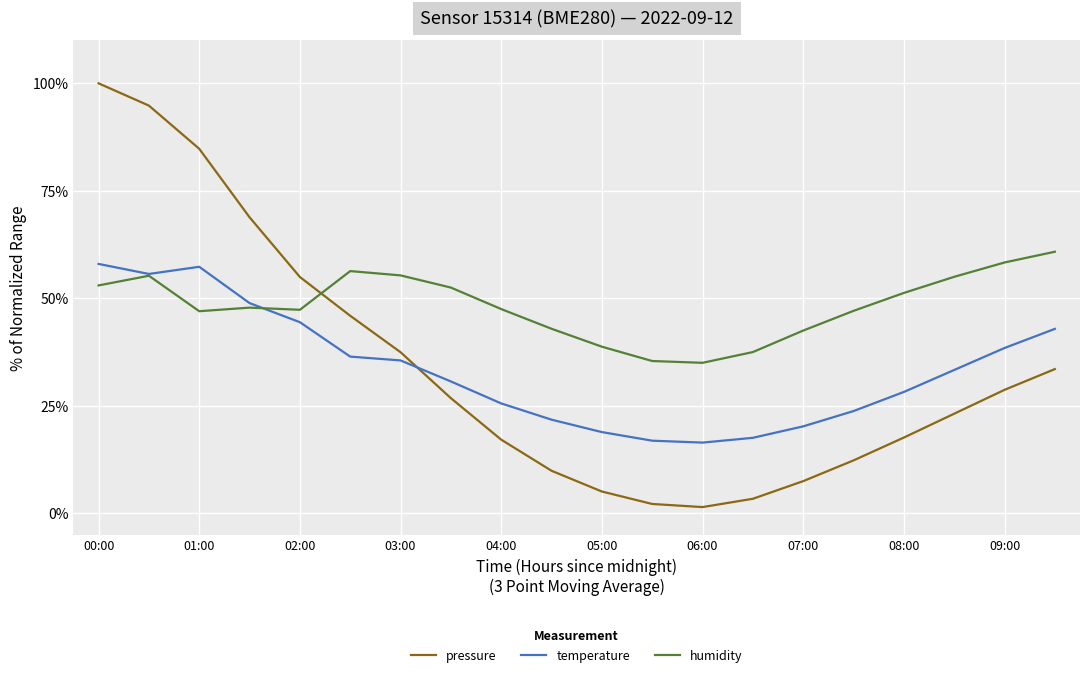

Which series ends up on top after the final intersection of pressure and temperature?

temperature